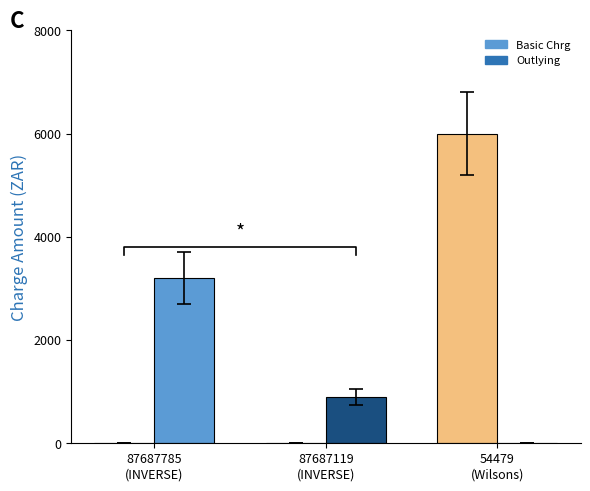

At which label does Basic Chrg reach its minimum?

87687119
(INVERSE)